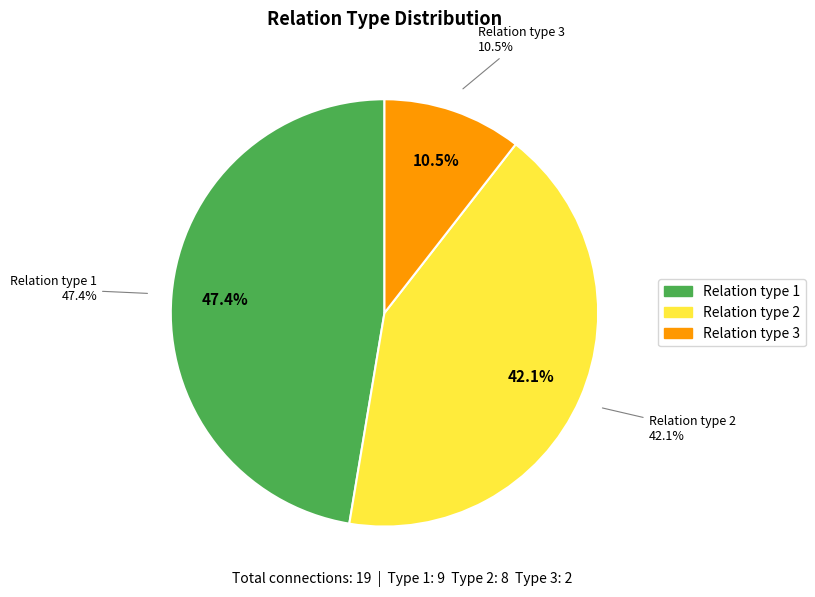

To the nearest percent, what portion does Relation type 3 represent?

11%